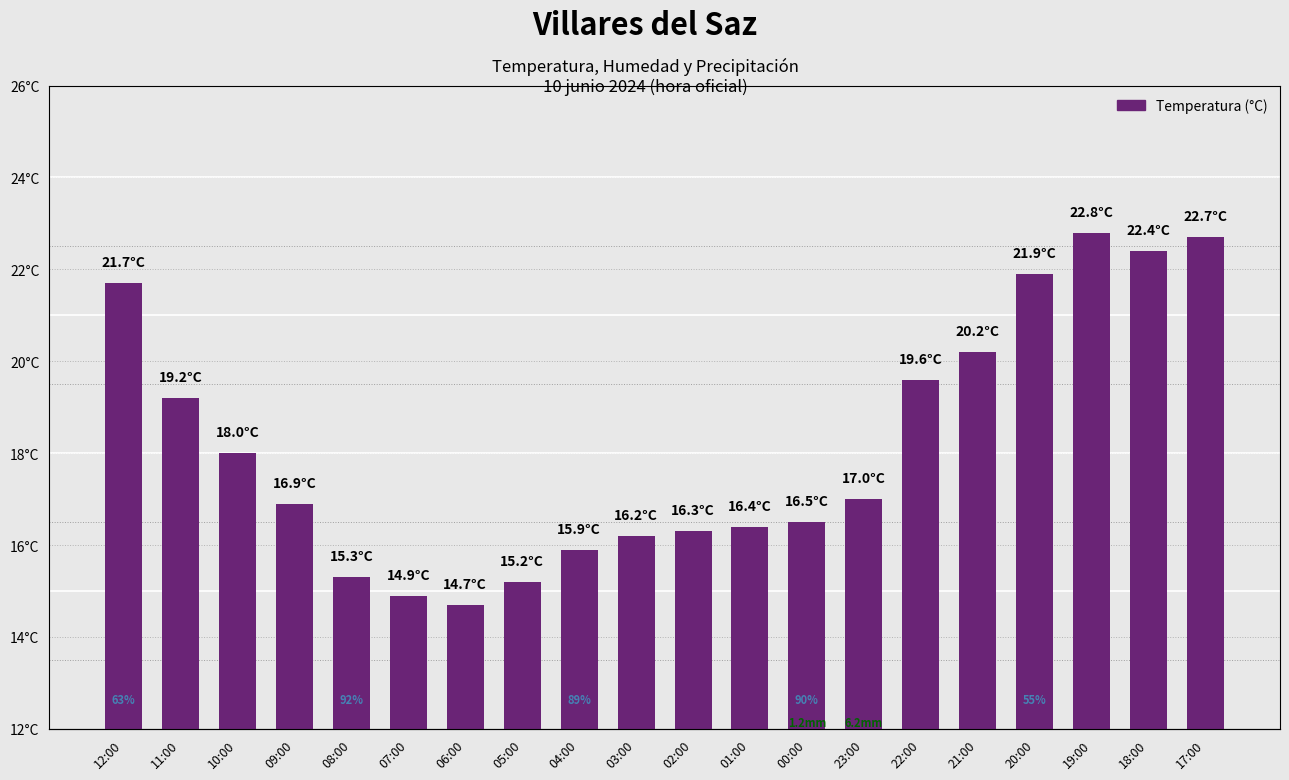

Approximately how many times larger is the value at 20:00 compared to 02:00?

1.3